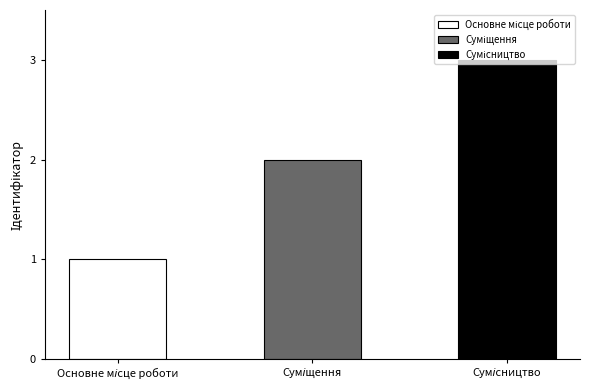

What is the label of the 2nd bar from the left?

Суміщення